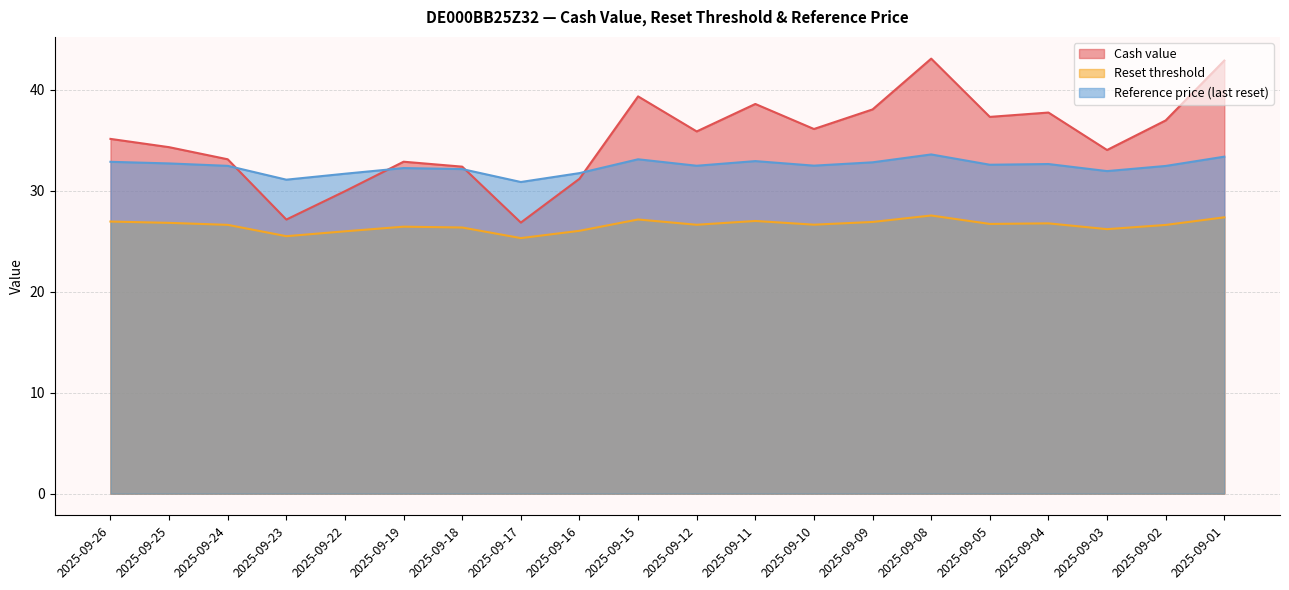

What value does the Cash value series have at 2025-09-18?

32.4